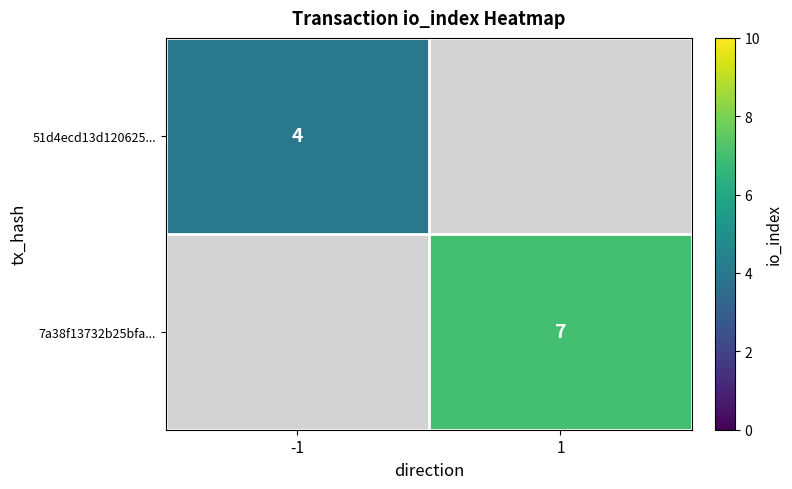

The 7a38f13732b25bfa... series shows 7 at 1. True or false?

True